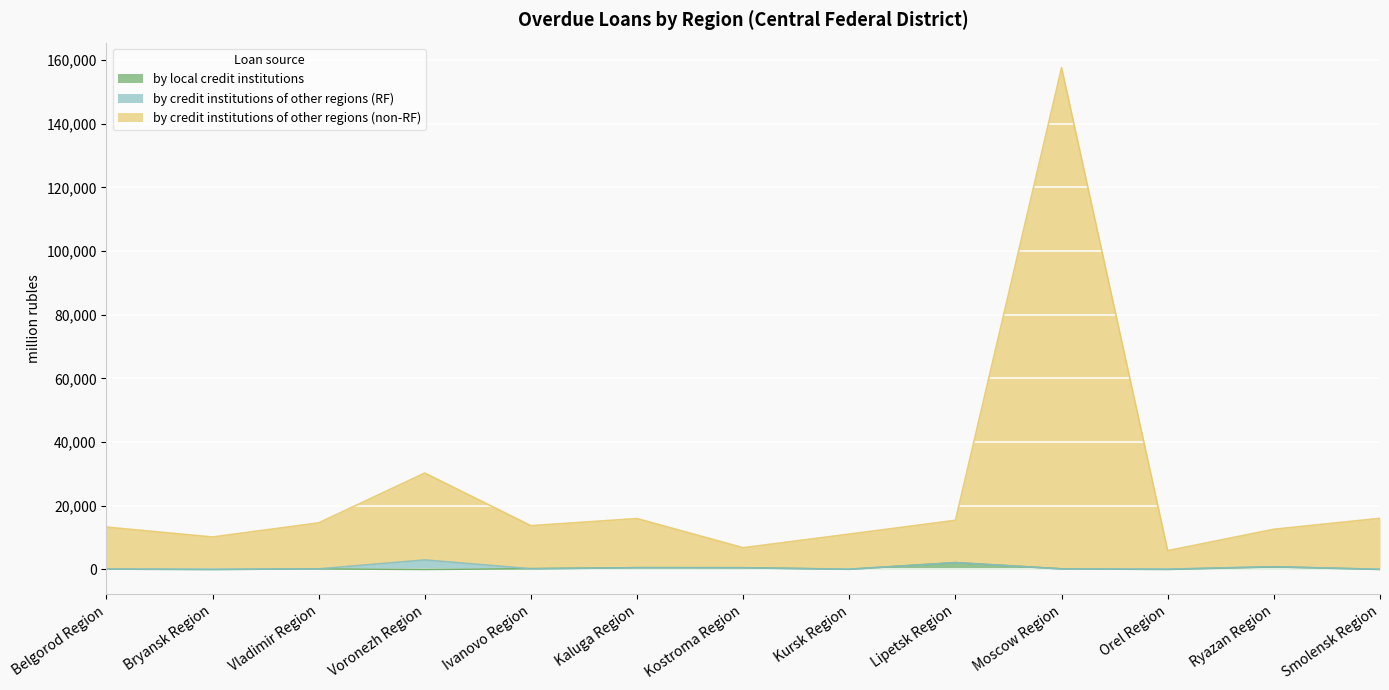

How many lines are shown in the chart?

3